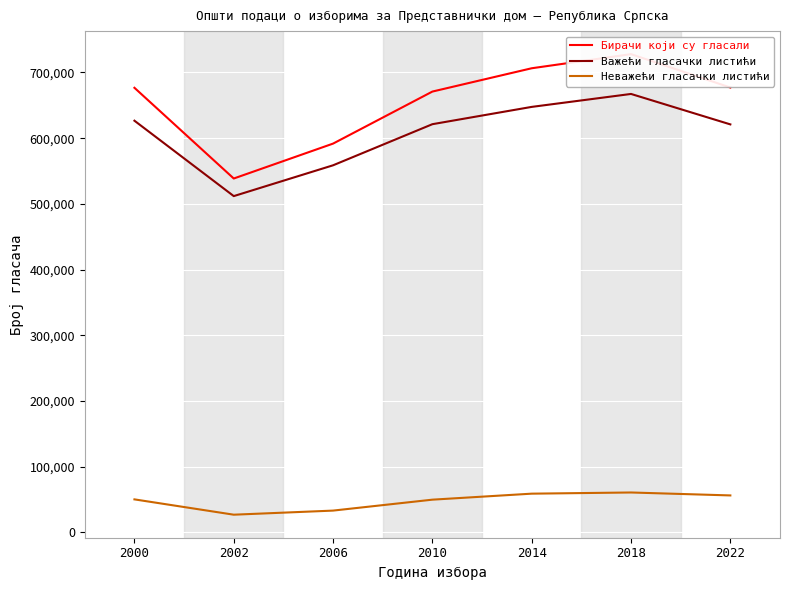

Rank the series at 2010 from highest to lowest value.

Бирачи који су гласали, Важећи гласачки листићи, Неважећи гласачки листићи